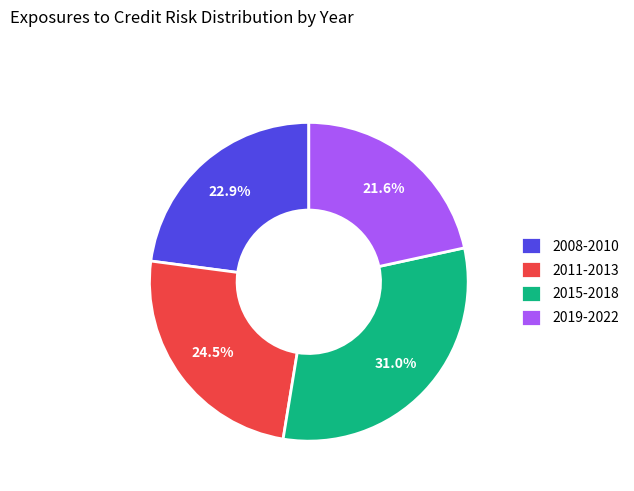

Is 2019-2022 the majority of the pie?

No